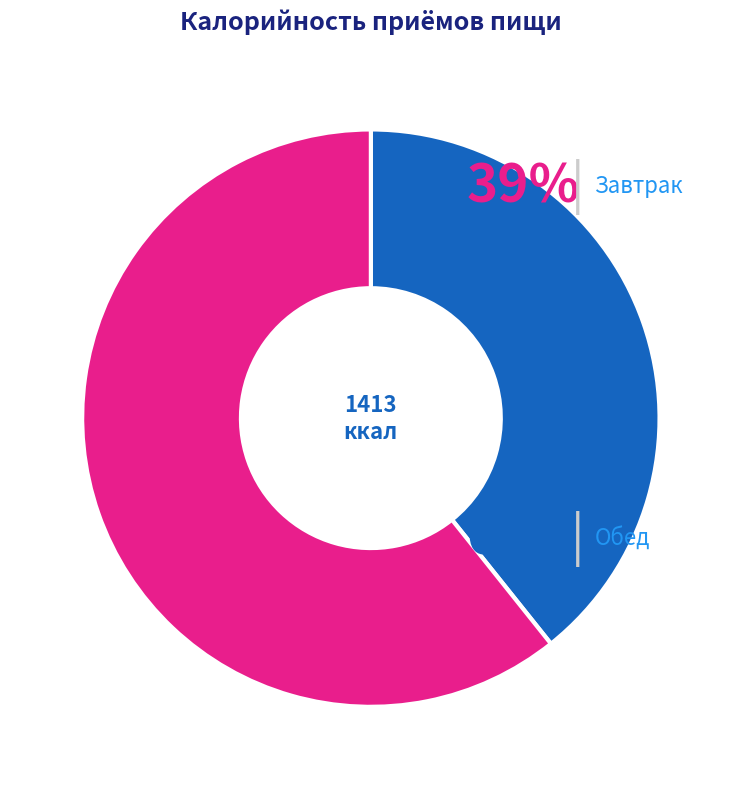

Is there a majority slice in this chart?

Yes